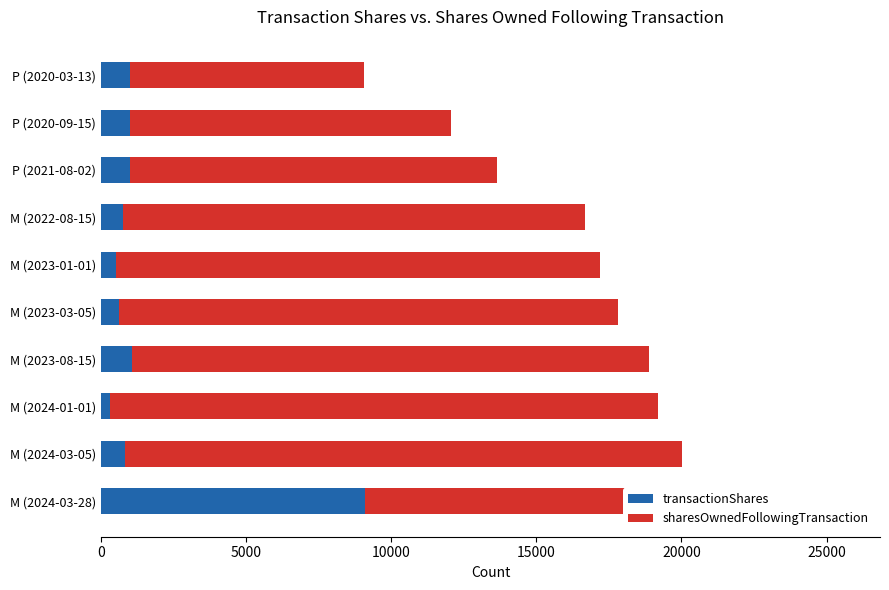

What is the maximum value for transactionShares?

9085